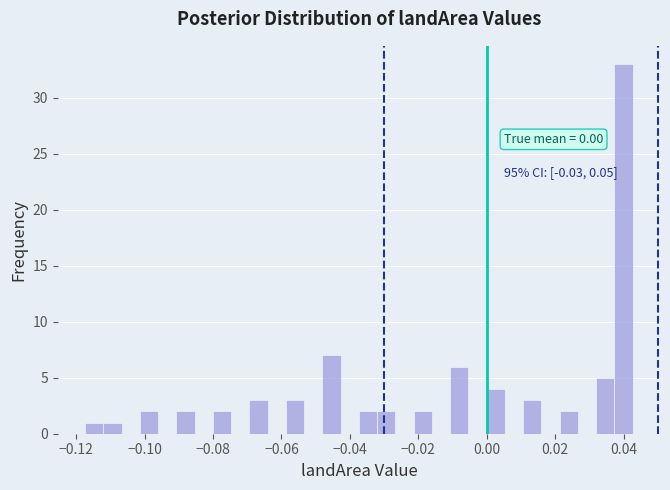

Read against the x-axis, roughly where is the centre of the tallest bar?

0.040